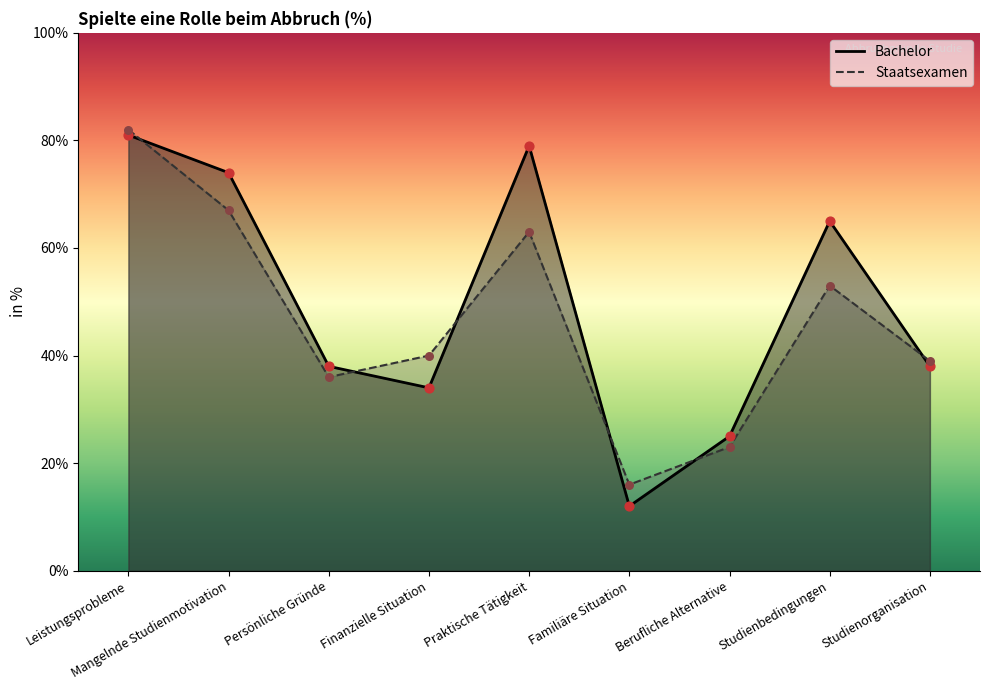

What is the total value across all series at Mangelnde Studienmotivation?

141